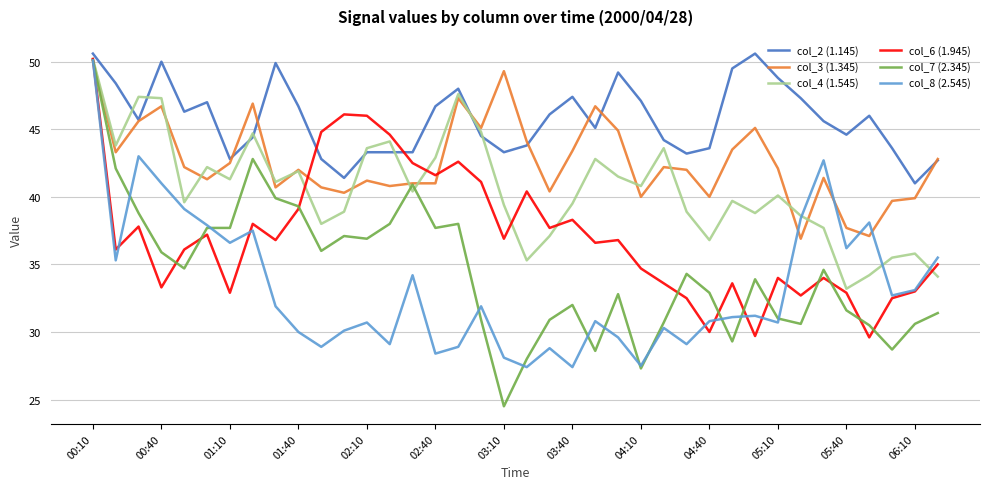

Which series has the largest total across all categories?

col_2 (1.145)